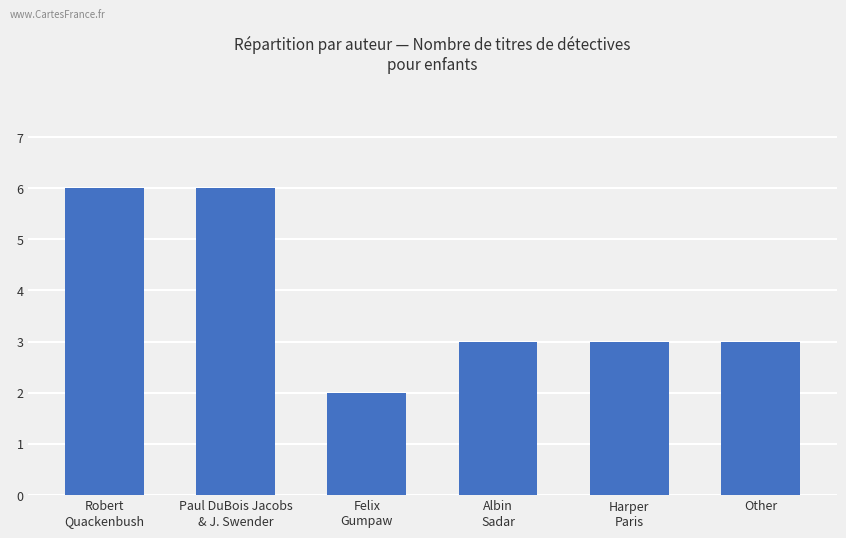

How many categories are shown in the chart?

6